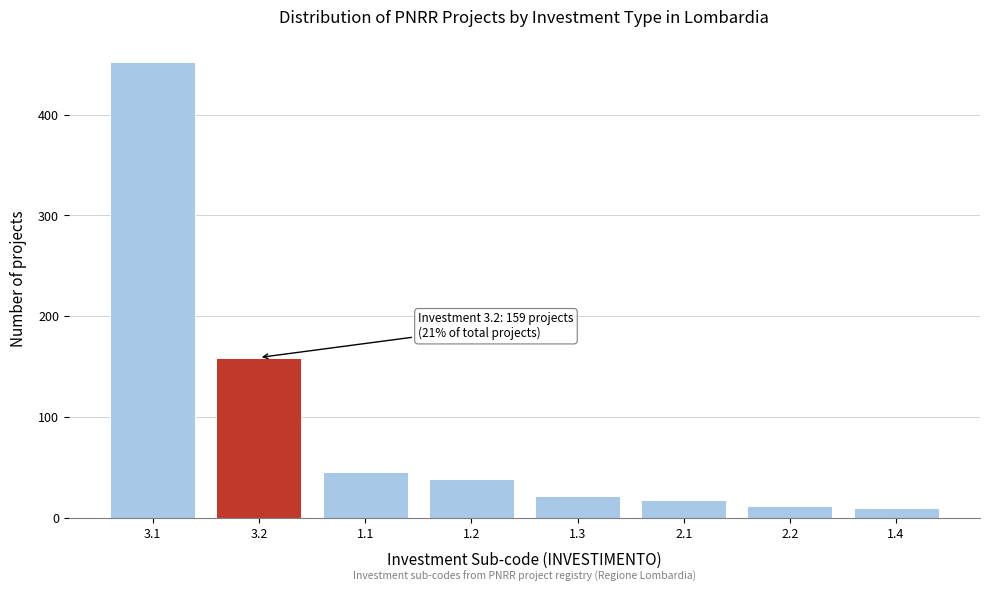

Reading left to right, what are all the values shown in this chart?

452	159	45	38	22	18	12	10